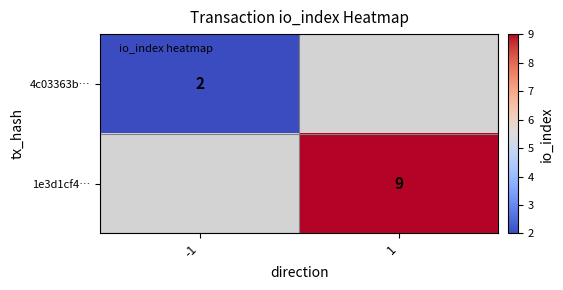

The 4c03363b… series shows 2 at -1. True or false?

True